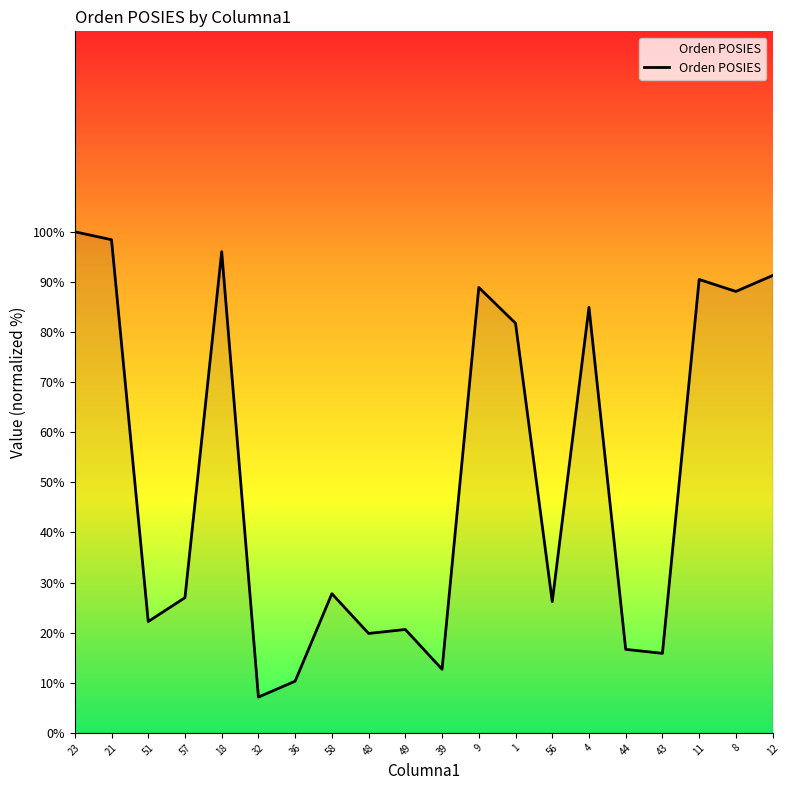

How many series are shown in this chart?

1